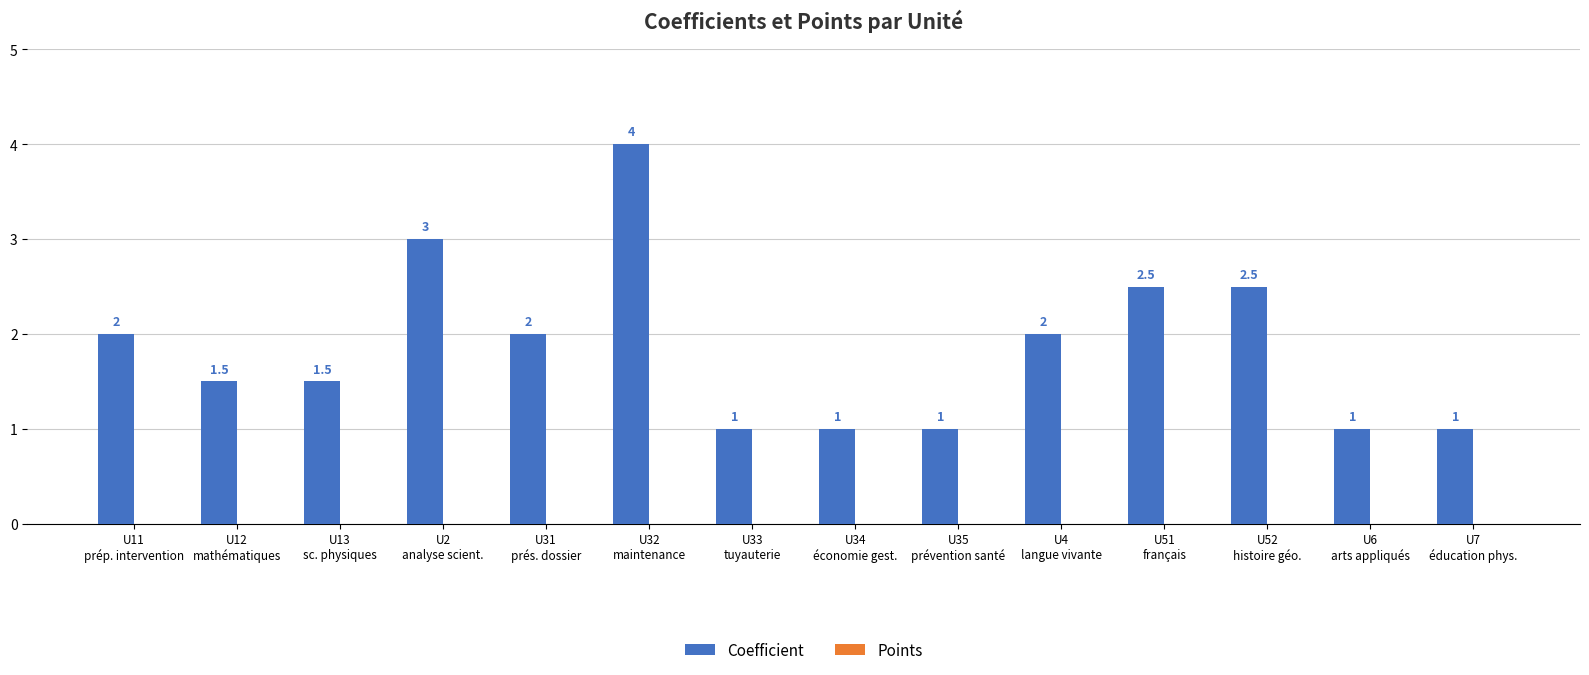

What is the sum of all values?

26.0